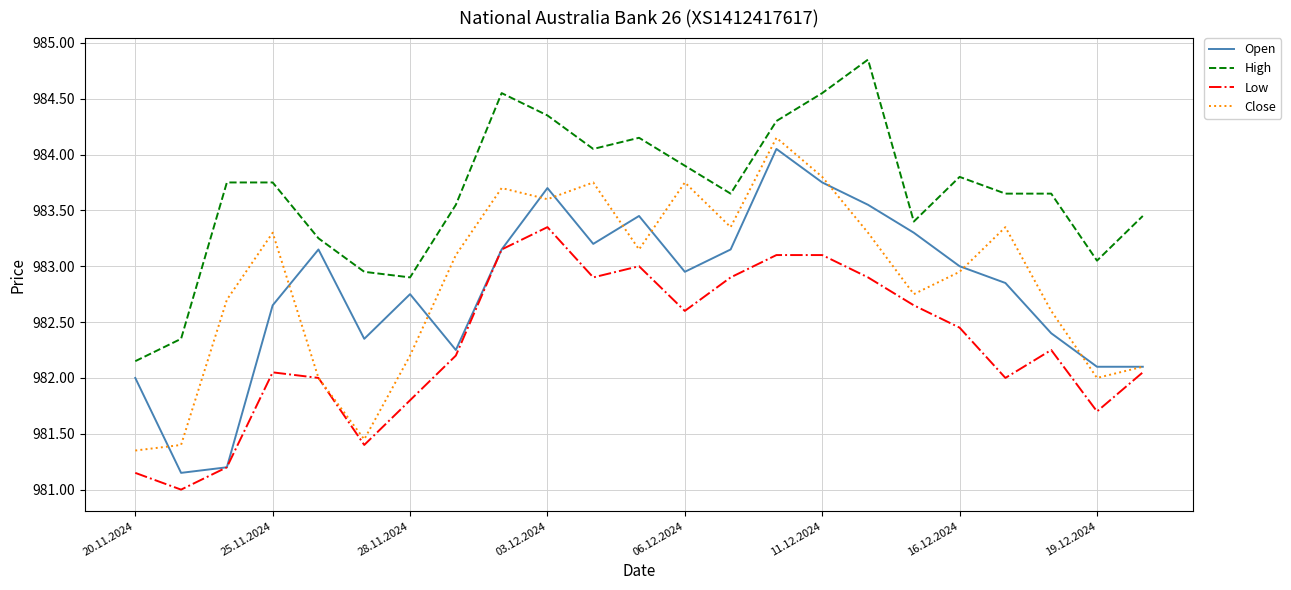

At which category is the sum across all series the highest?

14